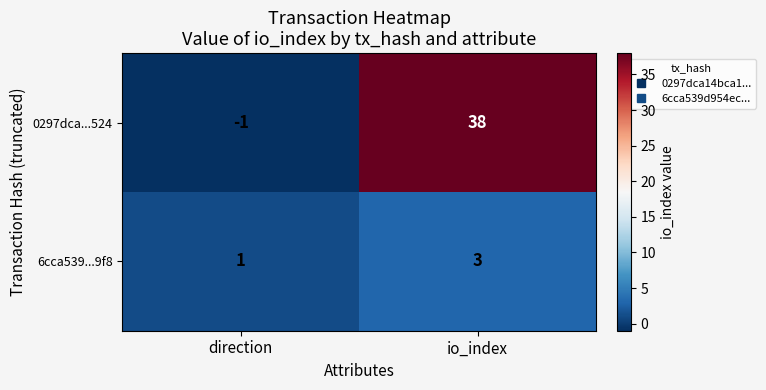

What is the difference between the maximum and minimum values in the 0297dca...524 series?

39